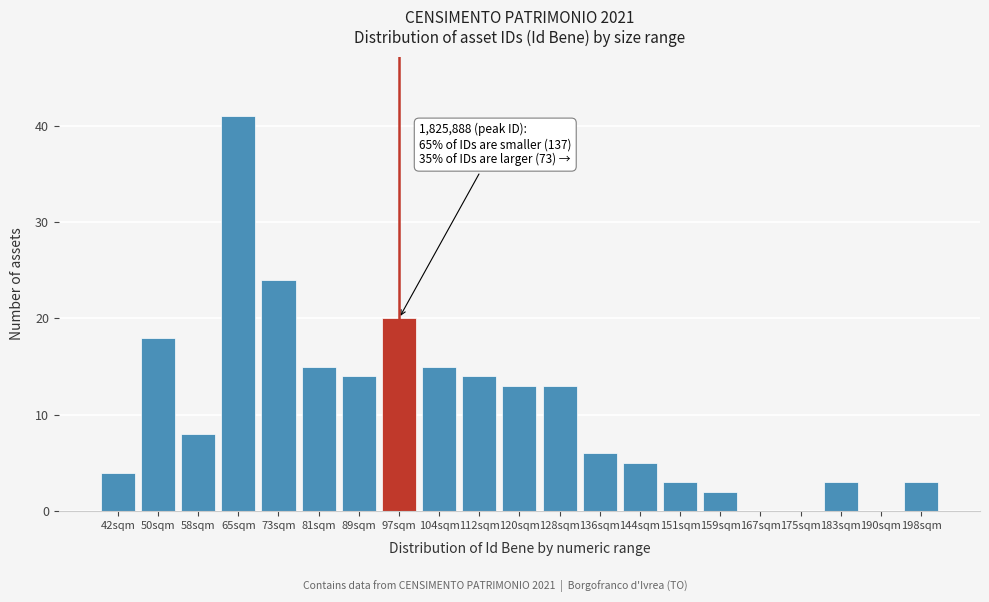

Reading left to right, transcribe all the data shown in this chart.

42sqm=4	50sqm=18	58sqm=8	65sqm=41	73sqm=24	81sqm=15	89sqm=14	97sqm=20	104sqm=15	112sqm=14	120sqm=13	128sqm=13	136sqm=6	144sqm=5	151sqm=3	159sqm=2	167sqm=0	175sqm=0	183sqm=3	190sqm=0	198sqm=3